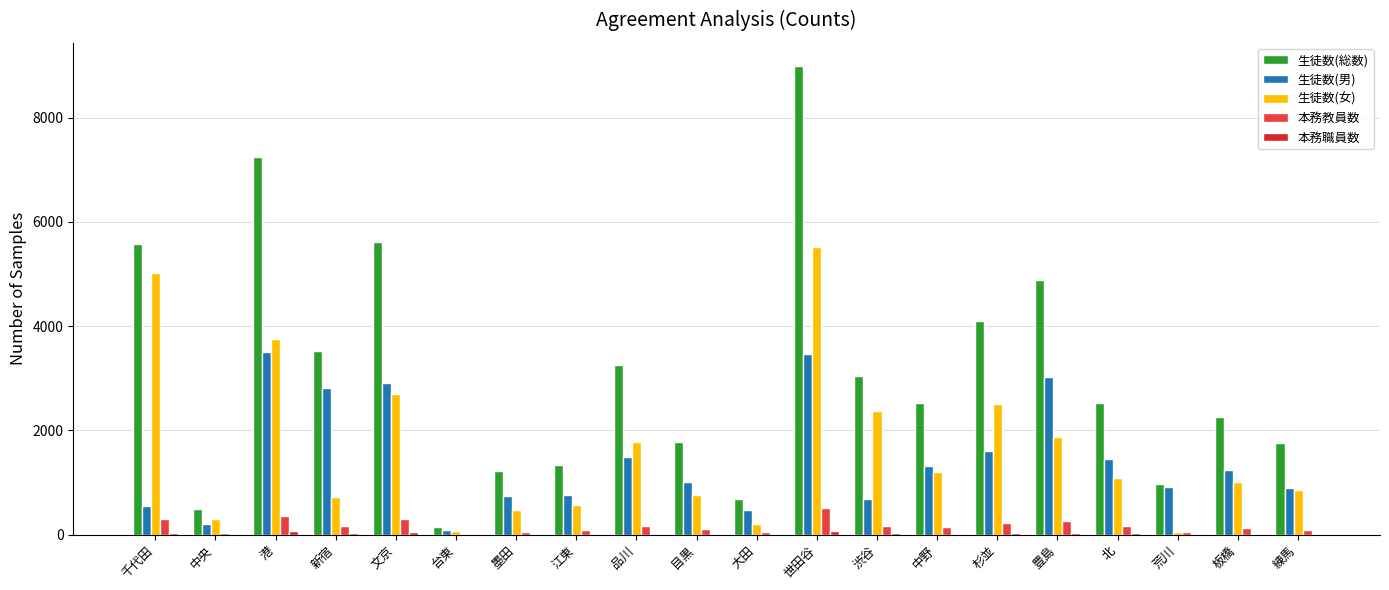

What is the label of the 1st bar from the right?

練馬